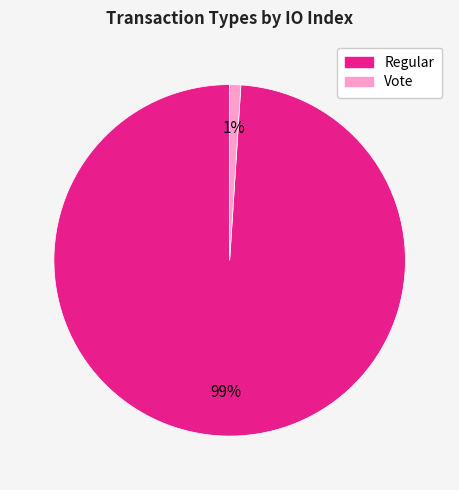

To the nearest percent, what is the difference between the largest and smallest slice percentages?

98%